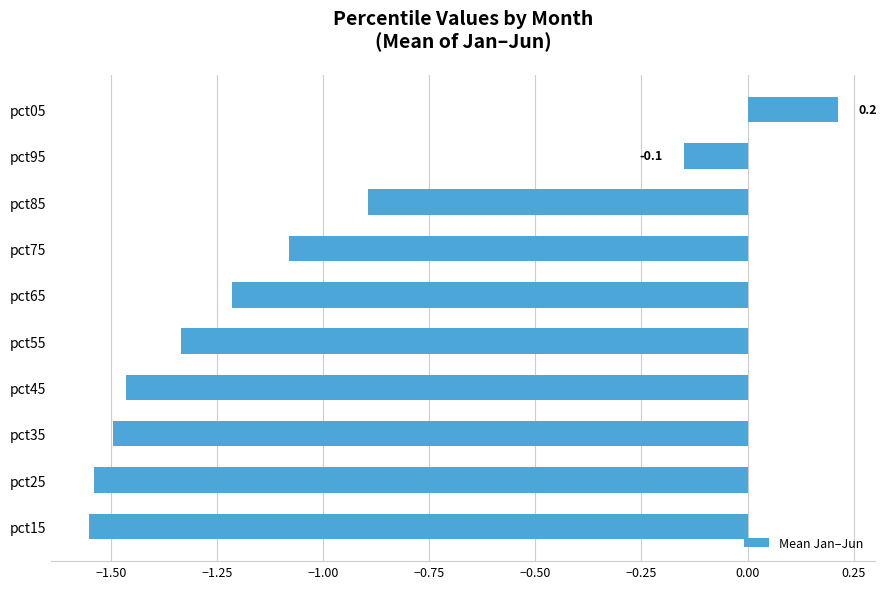

Reading bottom to top, what are all the values shown in this chart?

-1.6	-1.5	-1.5	-1.5	-1.3	-1.2	-1.1	-0.9	-0.1	0.2